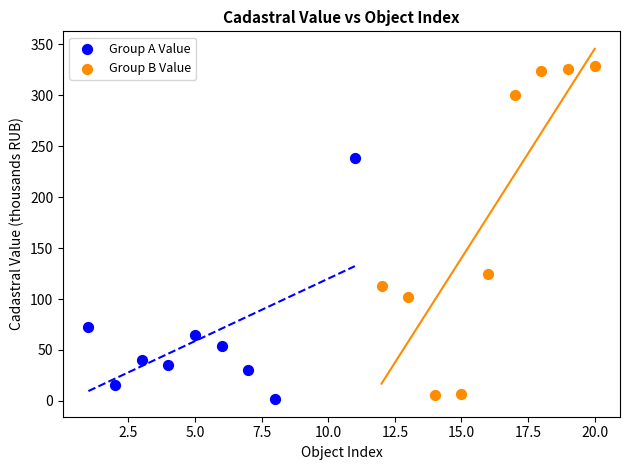

Which series has the widest spread of Y values?

Group B Value